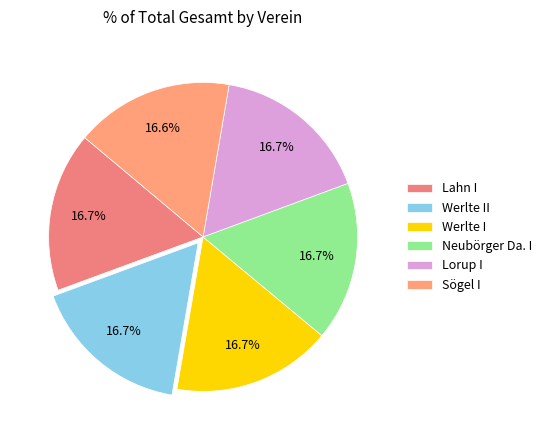

Does any single category account for the majority?

No